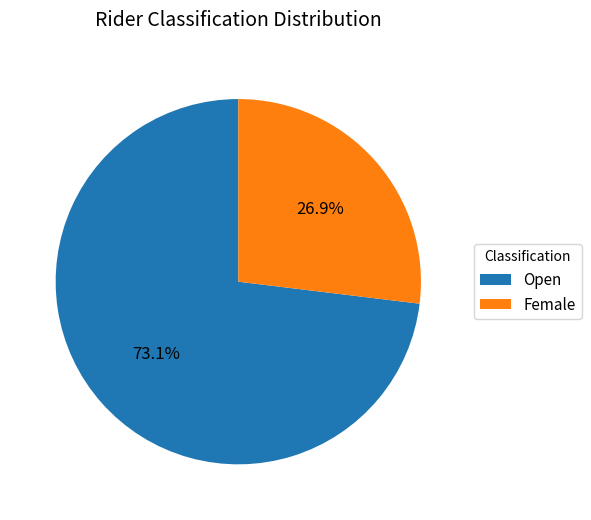

What percentage is the Open slice, to the nearest percent?

73%